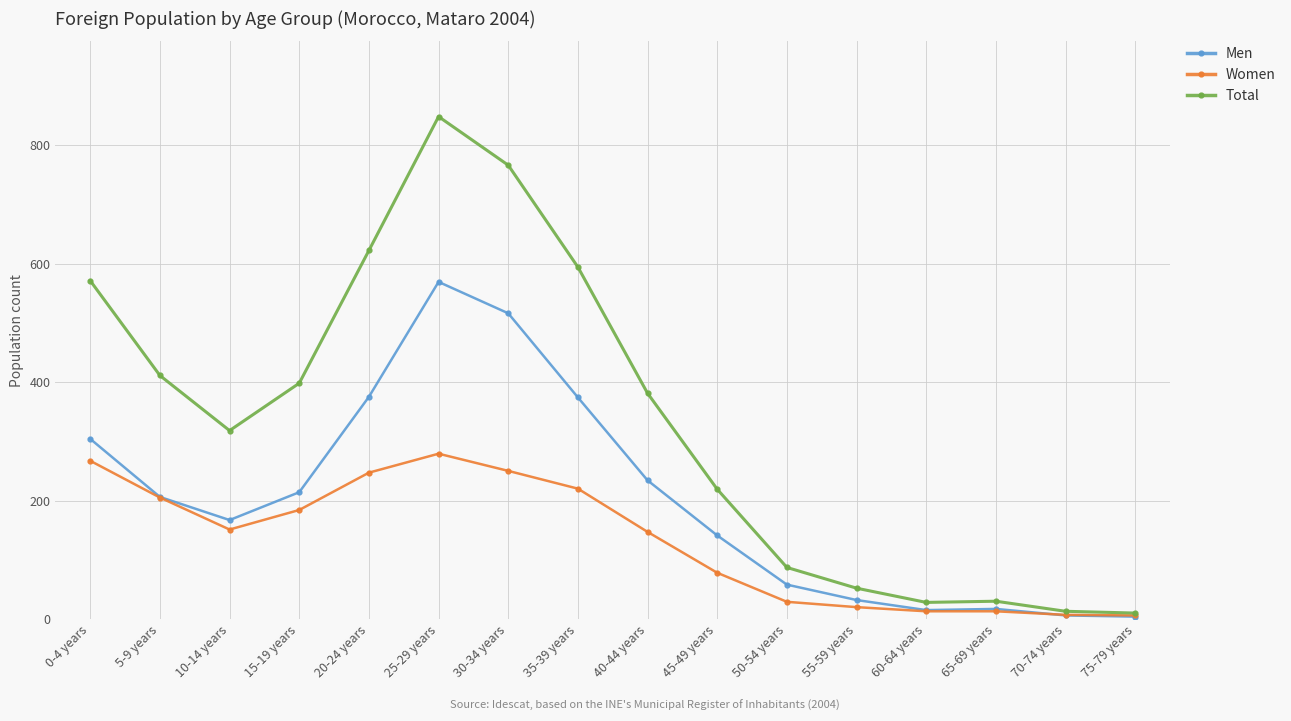

Which series changed the most between 10-14 years and 30-34 years?

Total